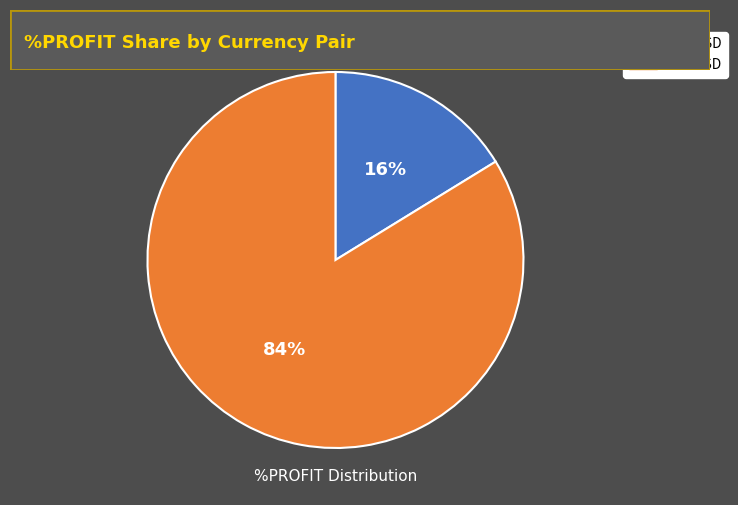

Which category has the biggest portion of the pie?

XAUUSD